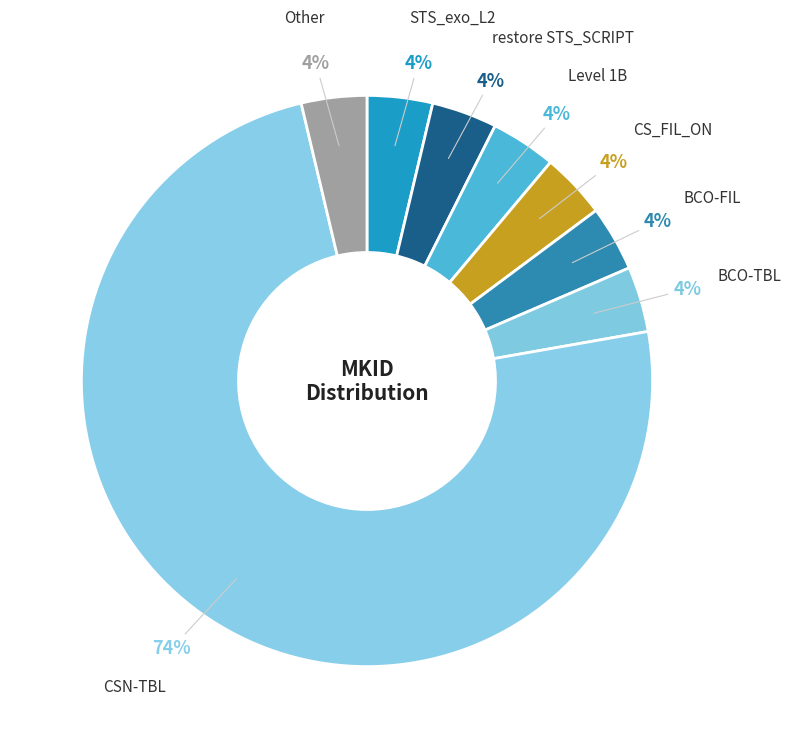

What is the largest slice in the pie chart?

CSN-TBL